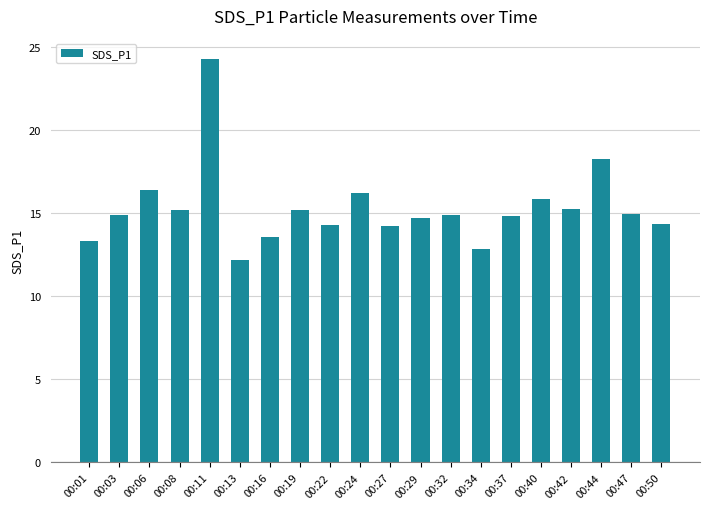

The value at 00:50 is 10.1. True or false?

False